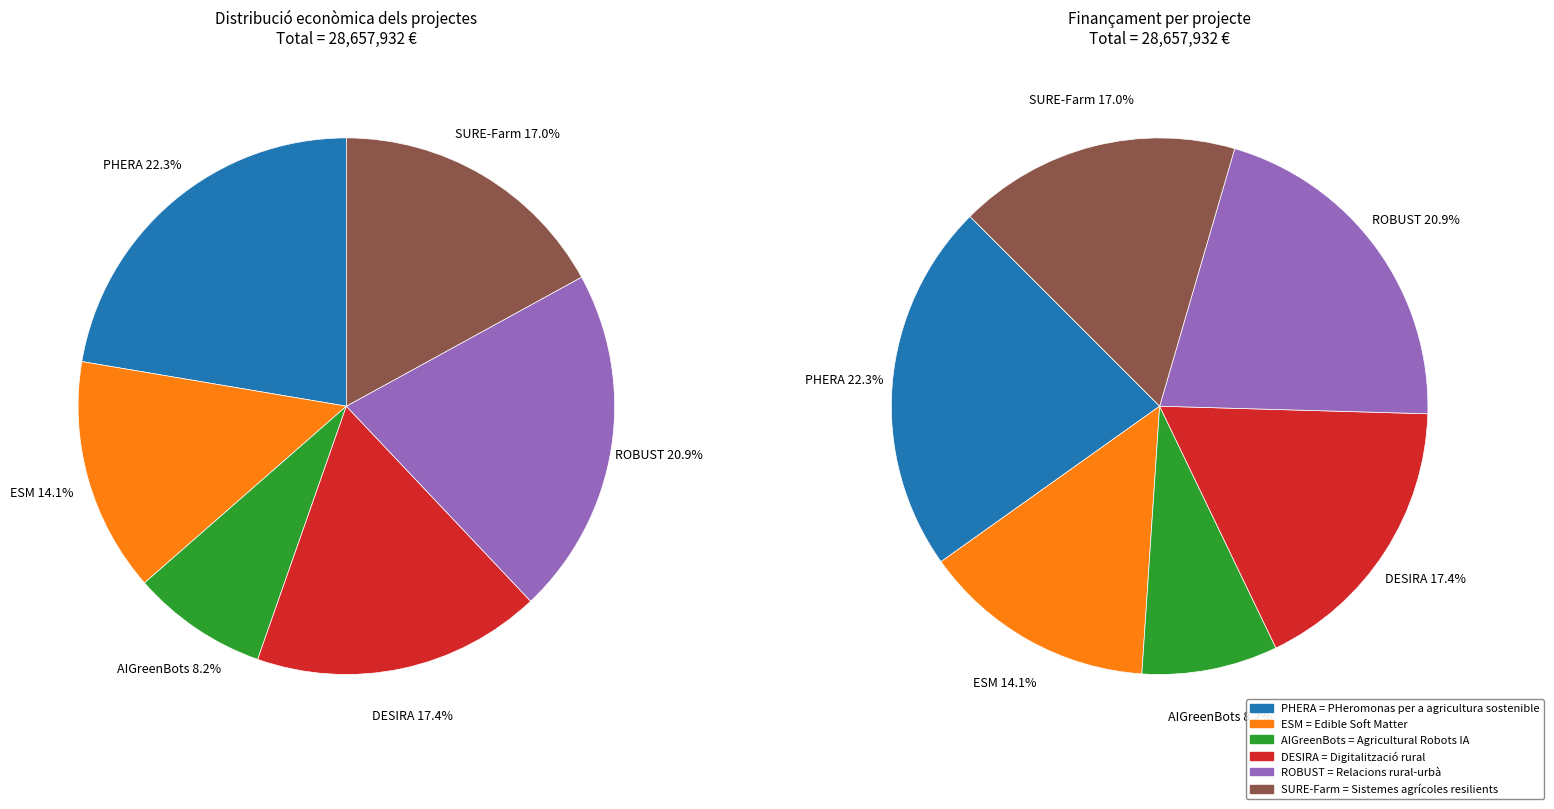

Count the number of slices in the pie.

6